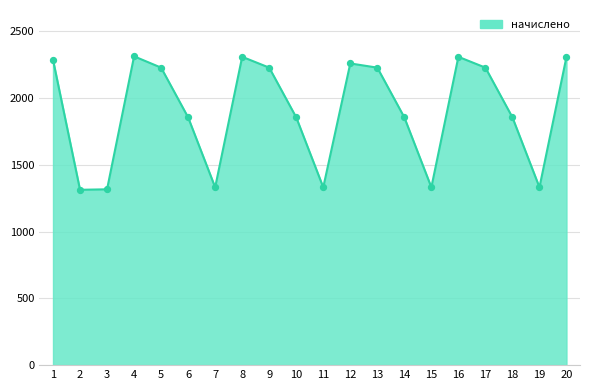

Which has a higher value, 1 or 19?

1